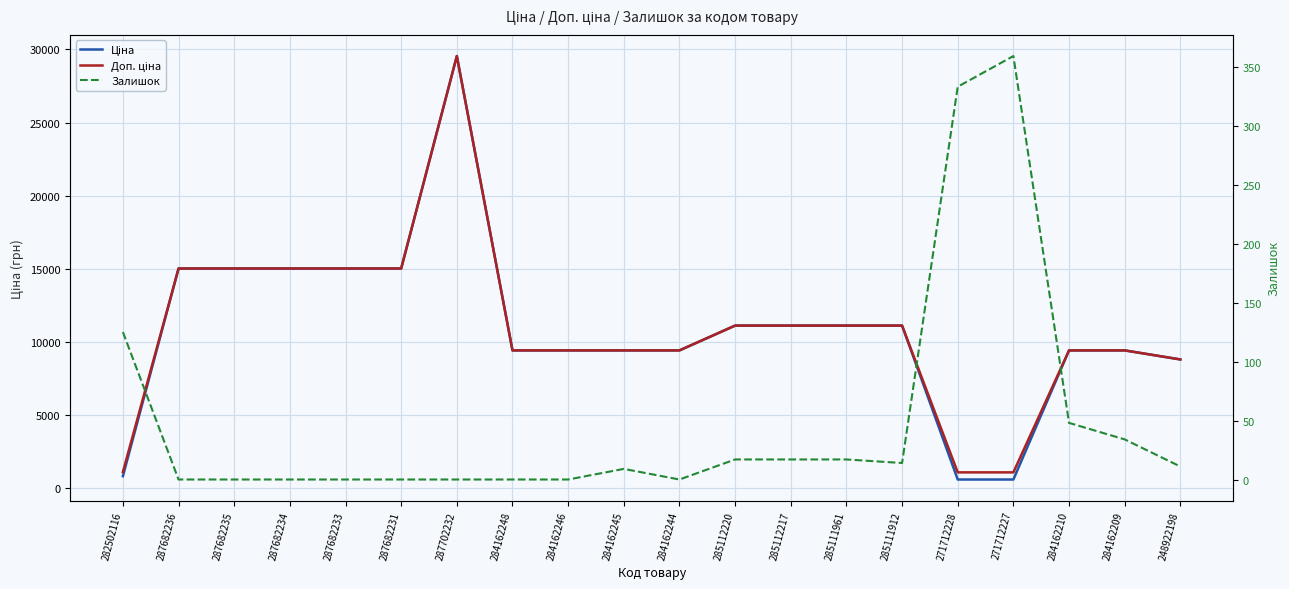

True or false: Доп. ціна has more than 1 points higher than both neighbors.

False